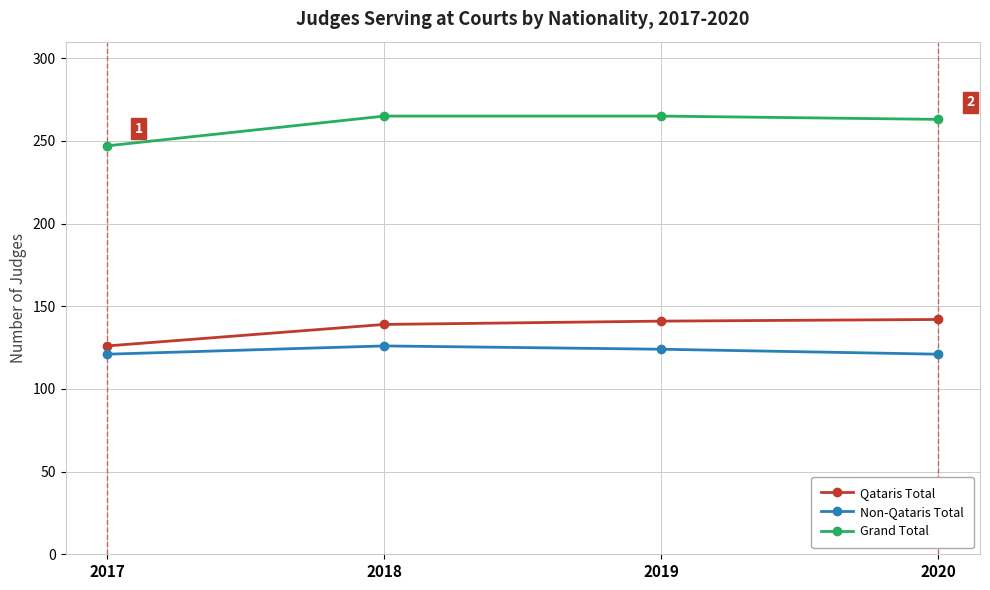

What is the difference between the maximum and minimum values in the Grand Total series?

18